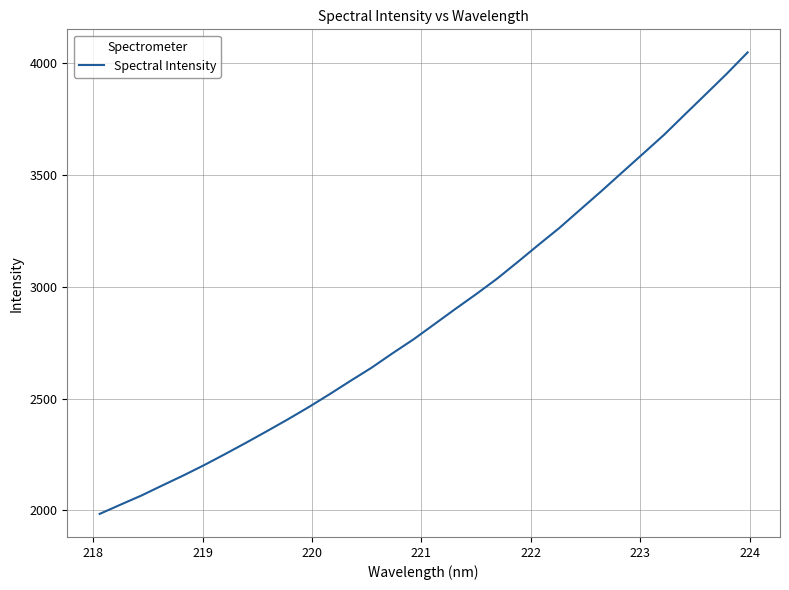

Reading left to right, extract all data points from this chart.

1984.8	2026.3	2067.2	2112.3	2156.7	2203.3	2252.8	2303.3	2355.2	2408.1	2463.0	2520.8	2580.5	2639.0	2703.3	2765.3	2833.2	2901.2	2967.8	3036.9	3112.6	3189.6	3265.4	3347.4	3429.2	3513.4	3597.1	3681.1	3772.4	3862.8	3954.0	4049.6